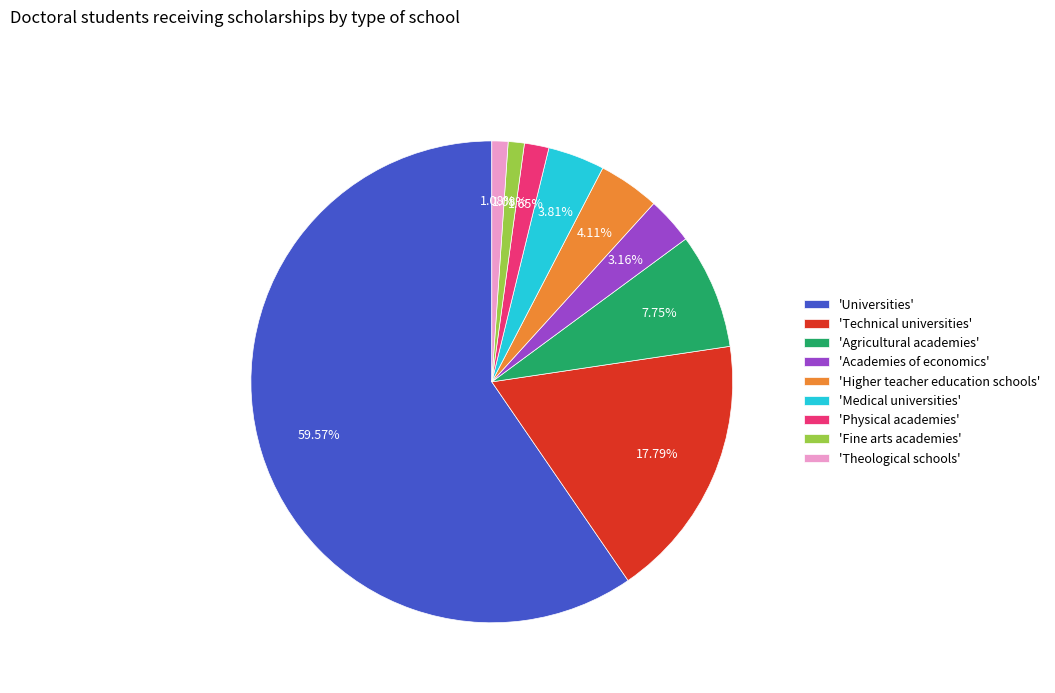

What is the ratio of the value at 'Medical universities' to the value at 'Physical academies'?

2.3